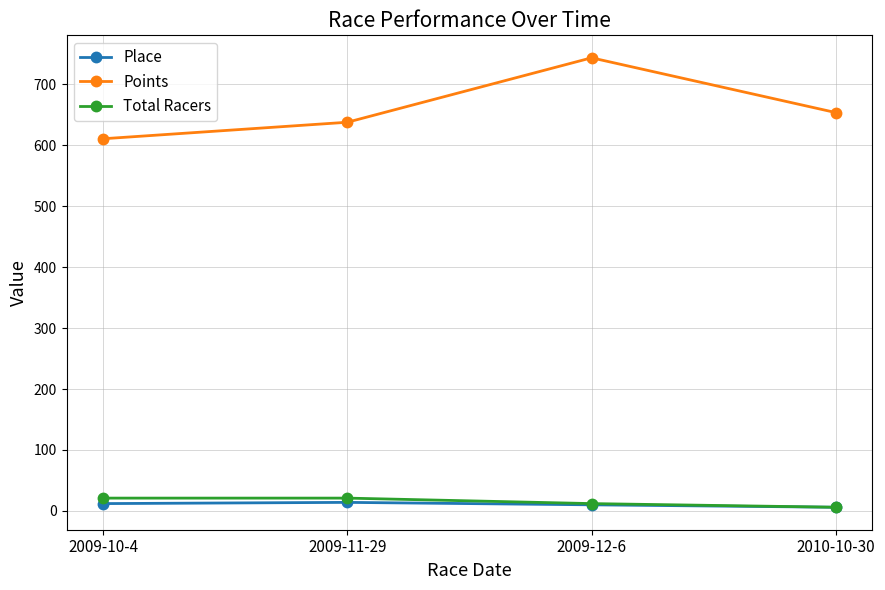

How many lines are shown in the chart?

3